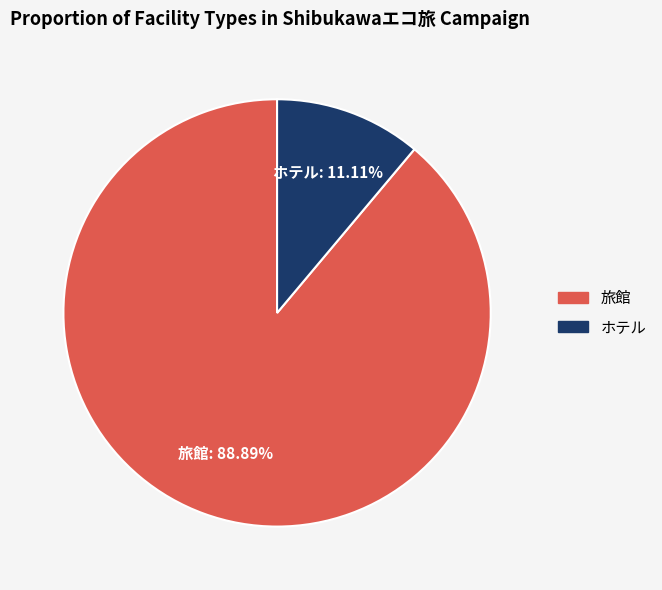

How many slices are in this pie chart?

2